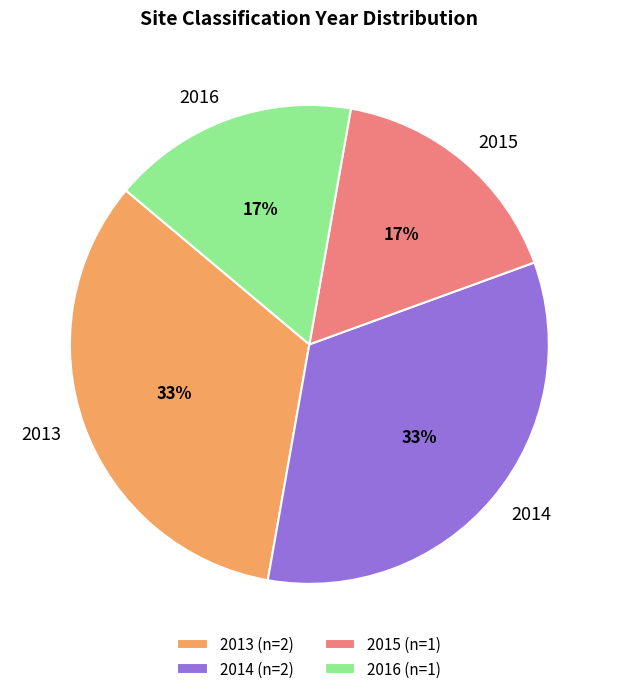

To the nearest percent, what percentage of the pie is 2015?

17%